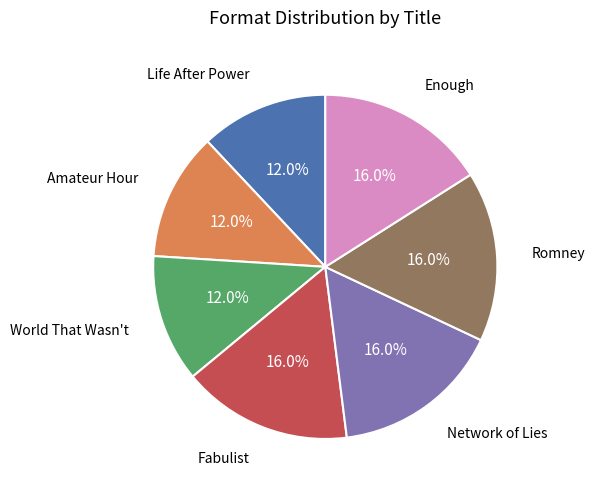

Is there a majority slice in this chart?

No